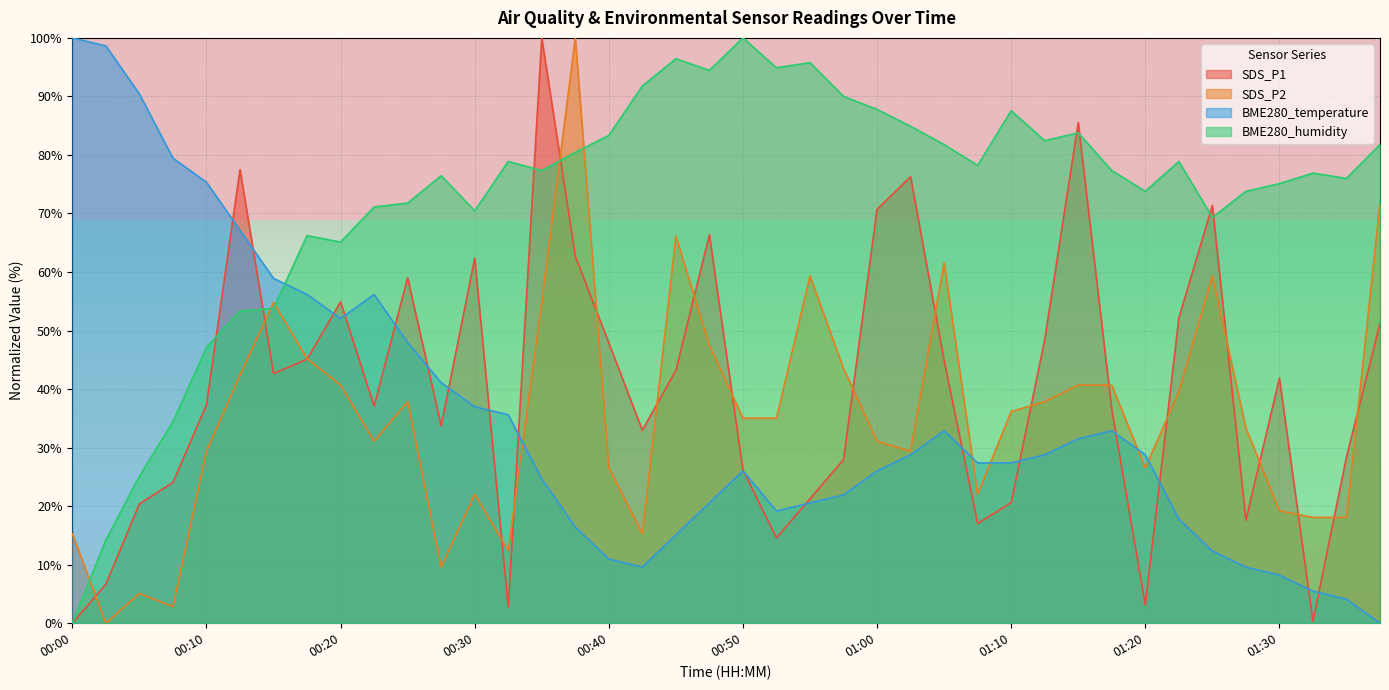

What is the label of the 36th point from the left?

01:28